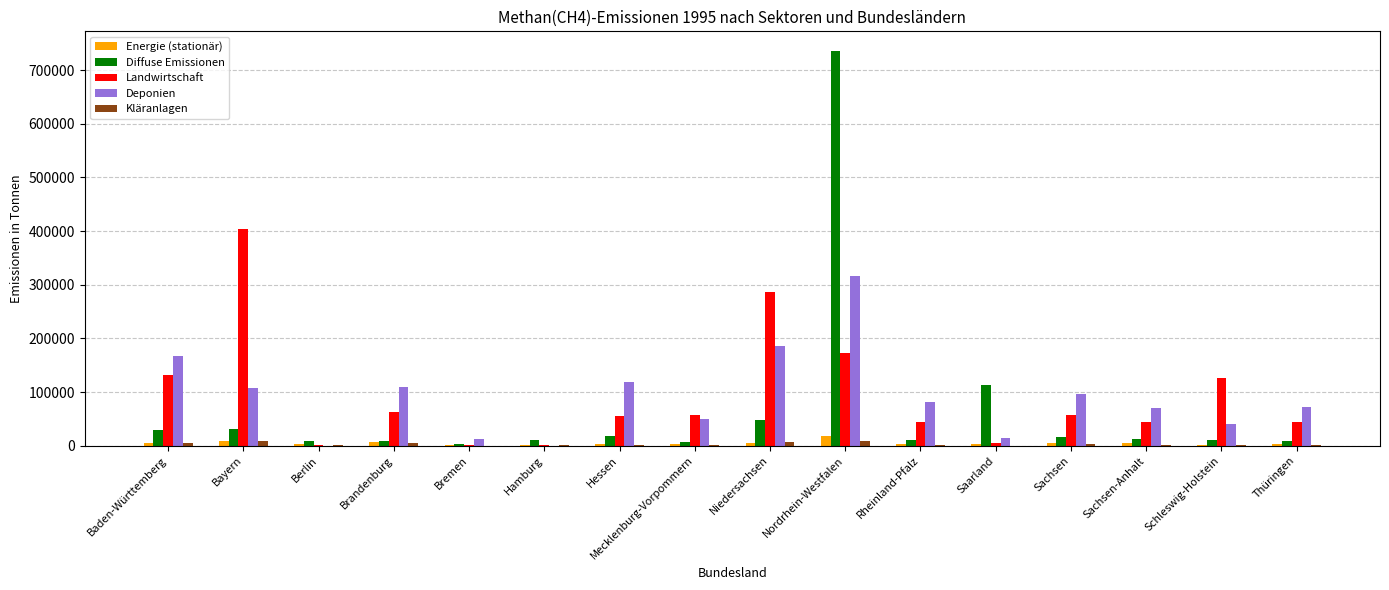

Which series changed the most between Baden-Württemberg and Berlin?

Deponien